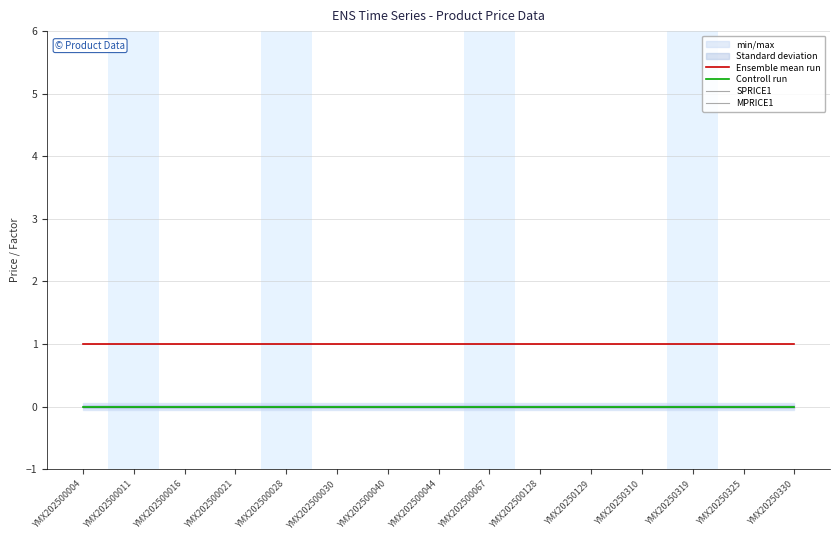

What are all the series names shown in the legend?

Ensemble mean run, Controll run, SPRICE1, MPRICE1